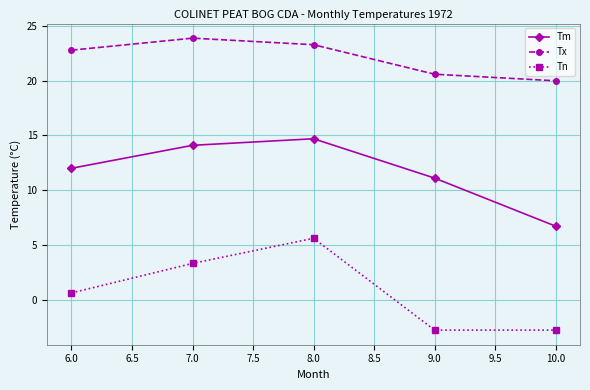

What position from the left is 7.0?

2